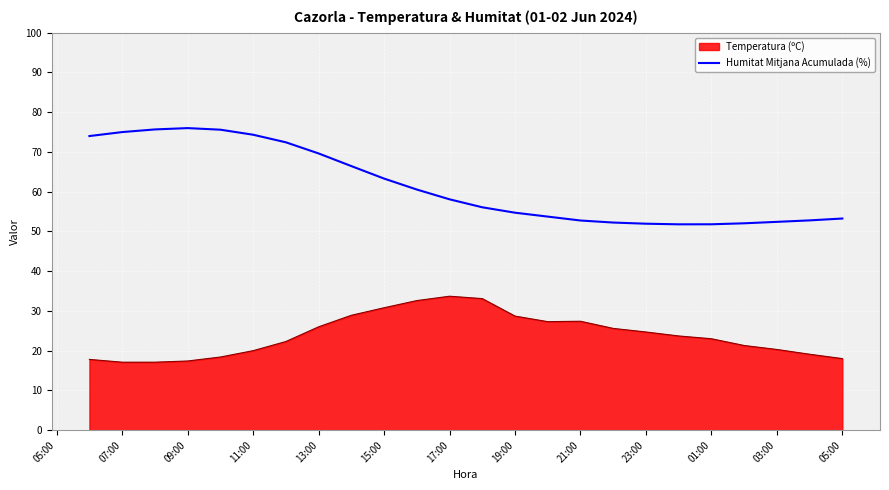

What is the difference between the maximum and minimum values in the Humitat Mitjana Acumulada (%) series?

24.2